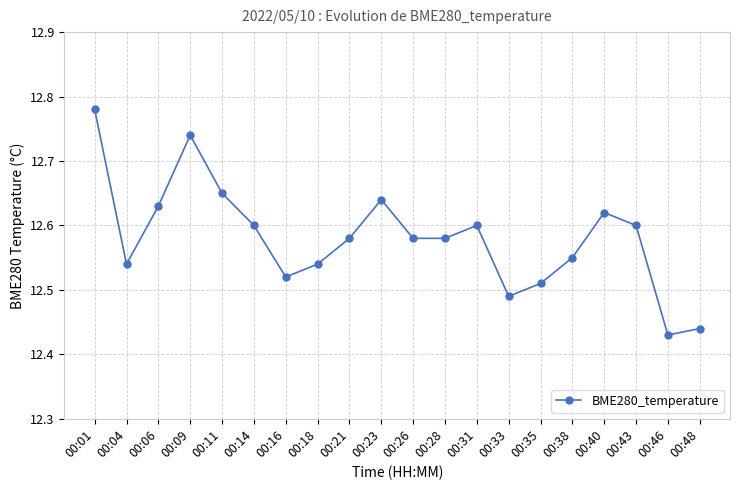

Is it true that the value at 00:31 is 12.6?

True